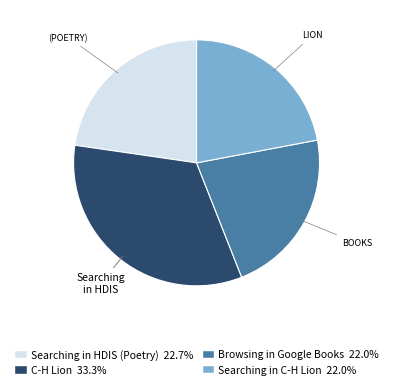

Does any single category account for the majority?

No